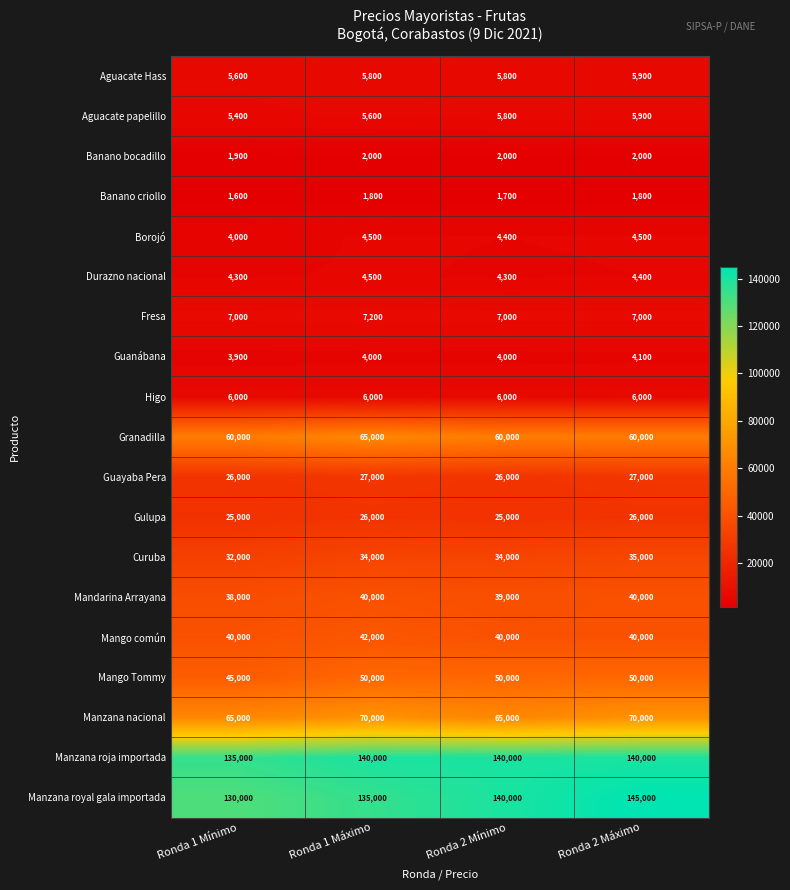

True or false: Aguacate papelillo has a value of 8545 at Ronda 1 Máximo.

False